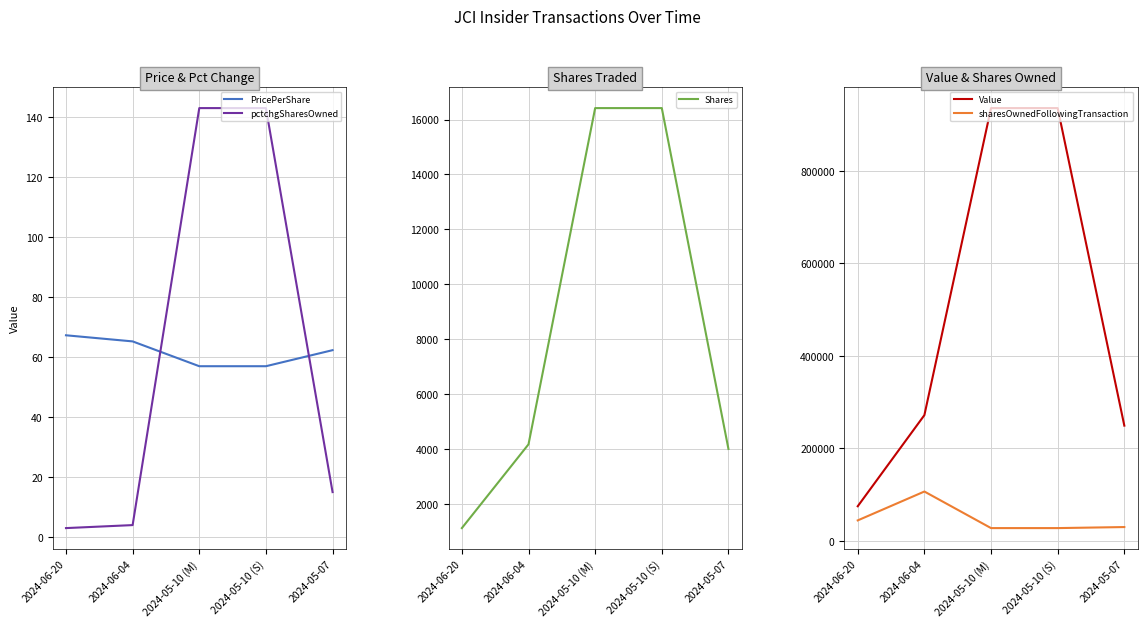

What value does the Shares series have at 2024-05-07?

4000